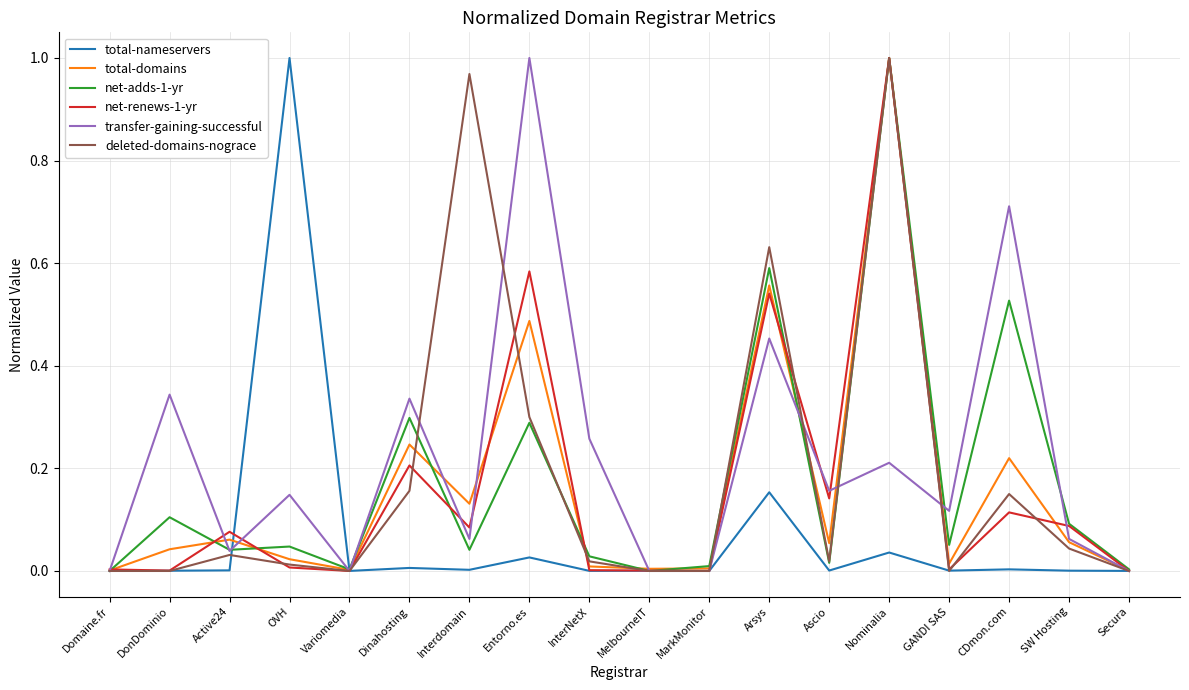

In total-nameservers, how many points are lower than both neighbors (excluding endpoints)?

6